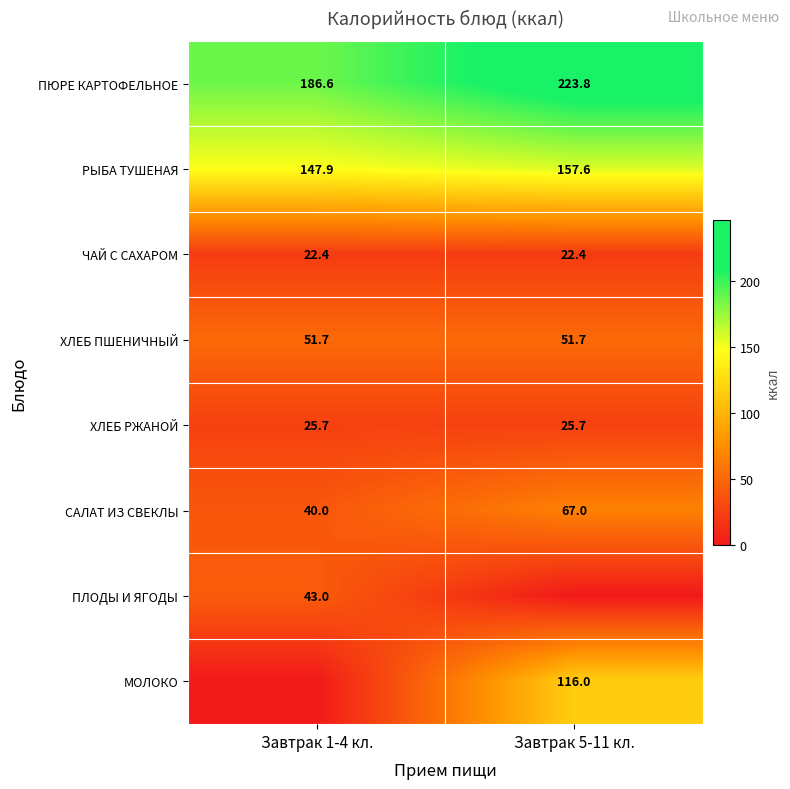

How many data points does each series have?

2